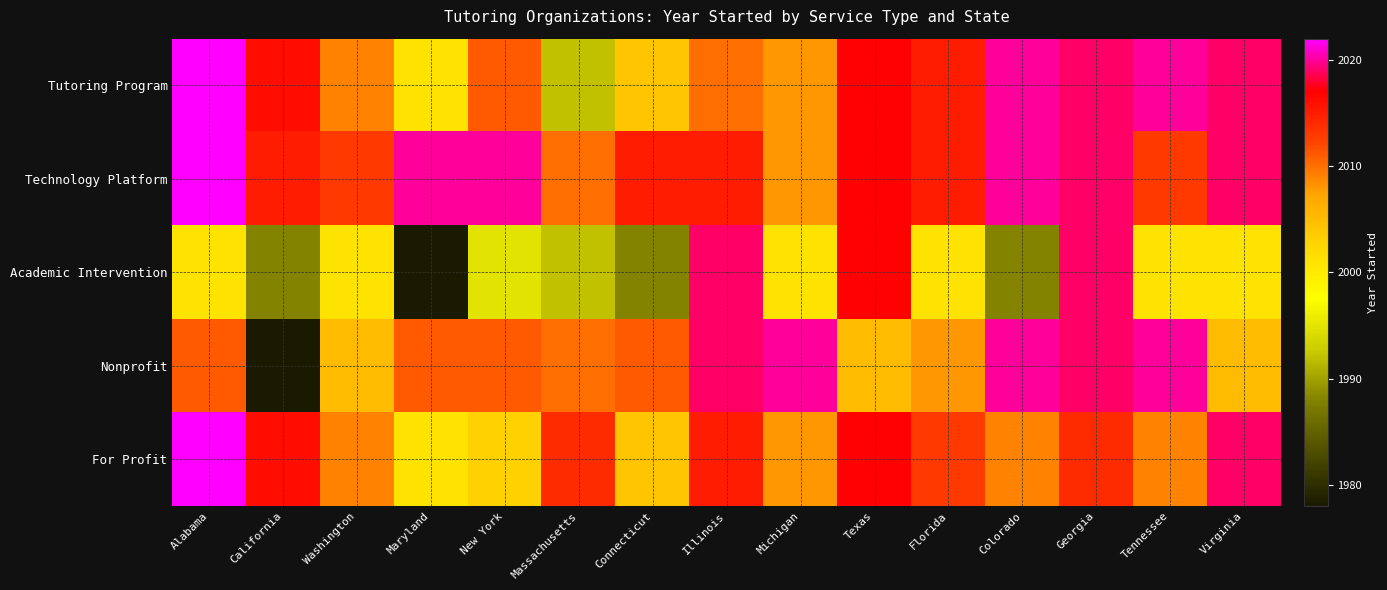

Which series has the largest total across all categories?

Technology Platform